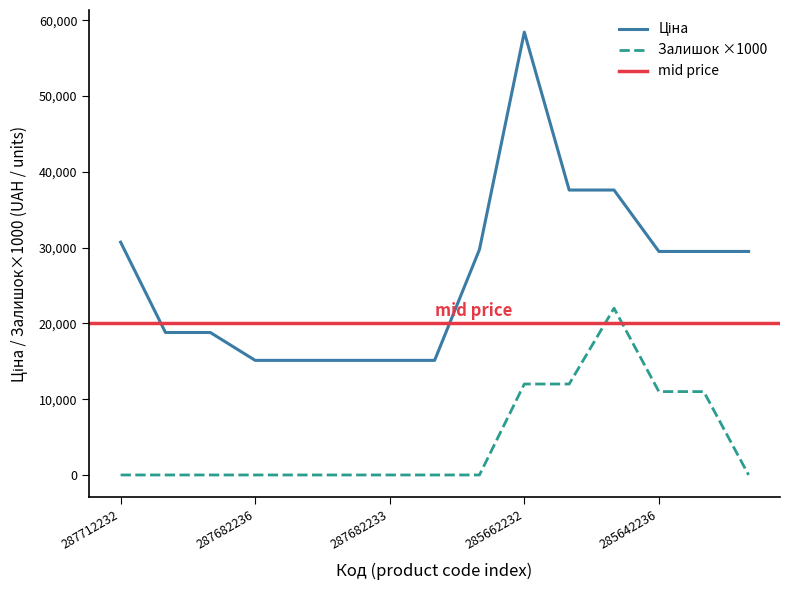

True or false: Залишок and Ціна cross at least once.

False